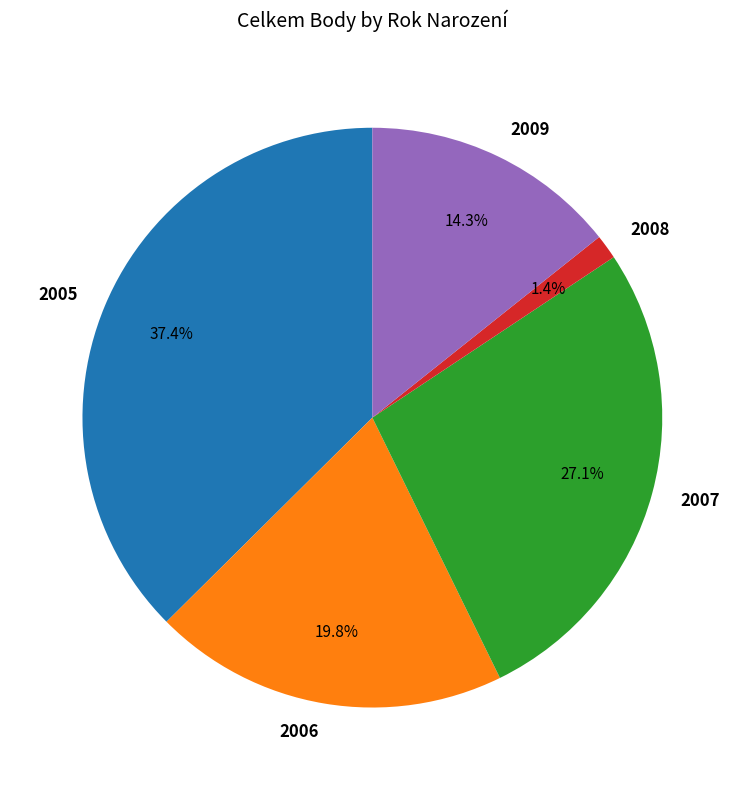

How many slices are in this pie chart?

5